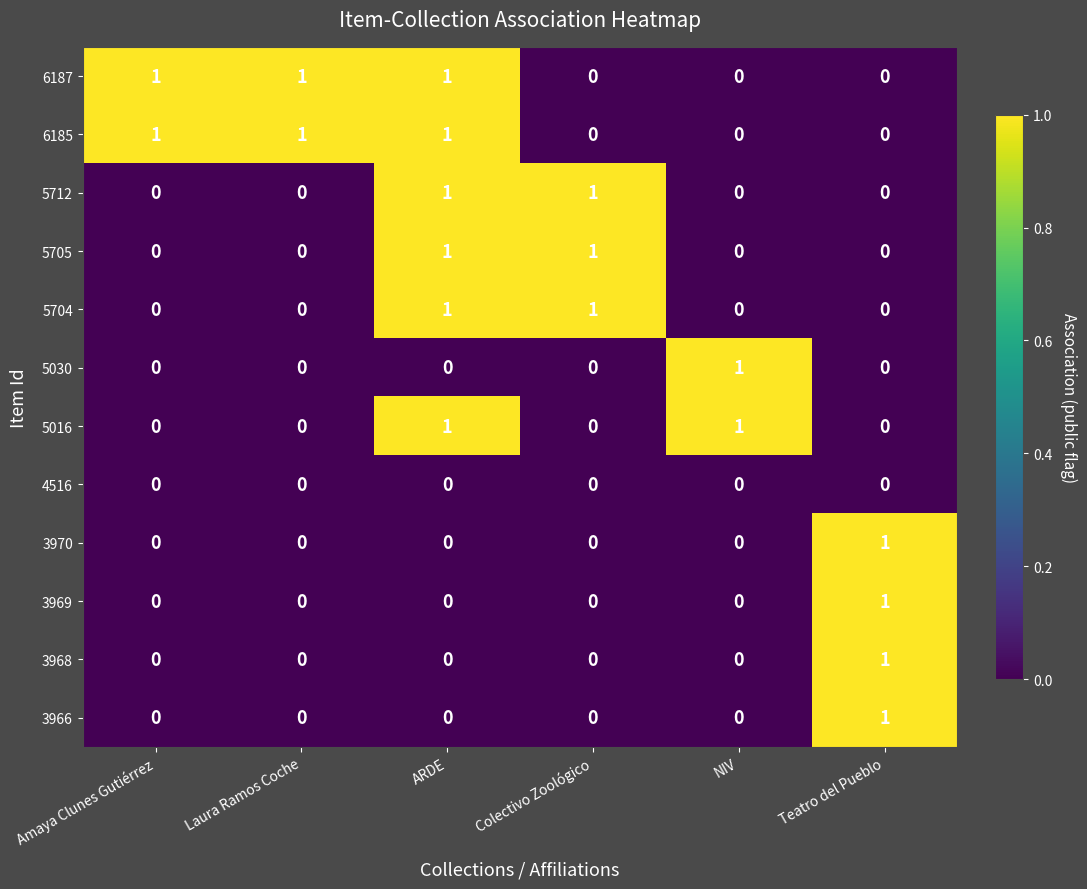

At how many categories does at least one series exceed 0?

6